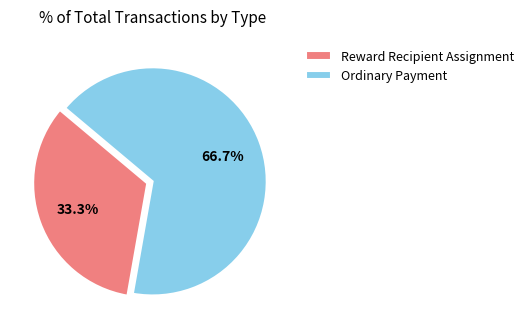

What percentage is NOT represented by Ordinary Payment?

33.3%